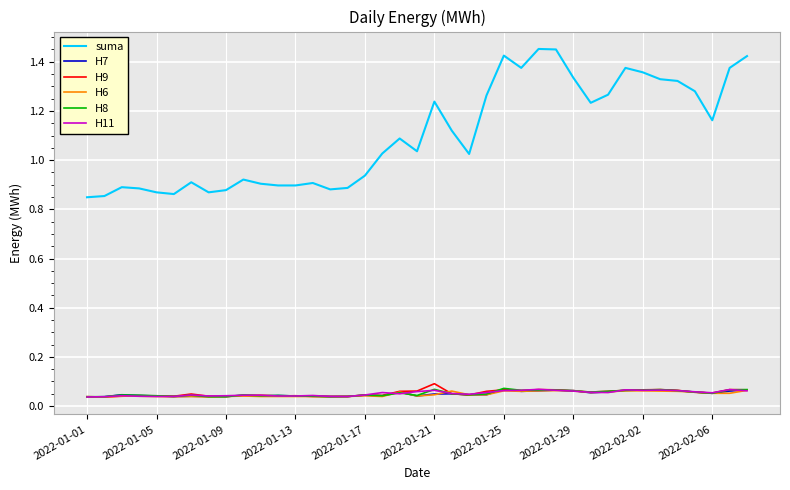

How many lines are shown in the chart?

6